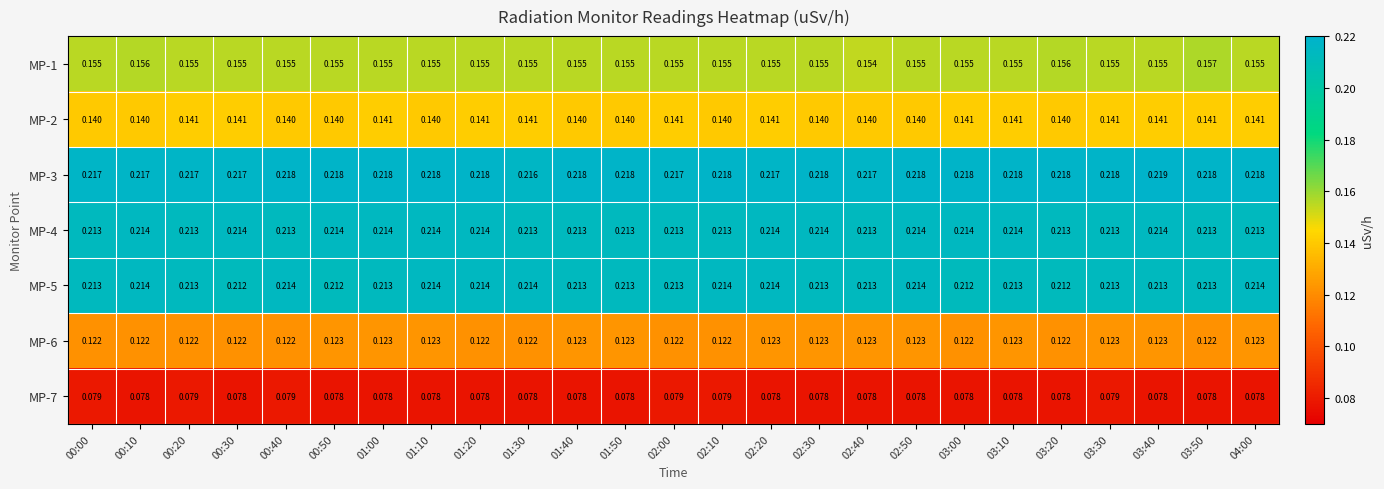

Is the value of MP-1 at 02:20 greater than the value of MP-7 at 02:10?

Yes